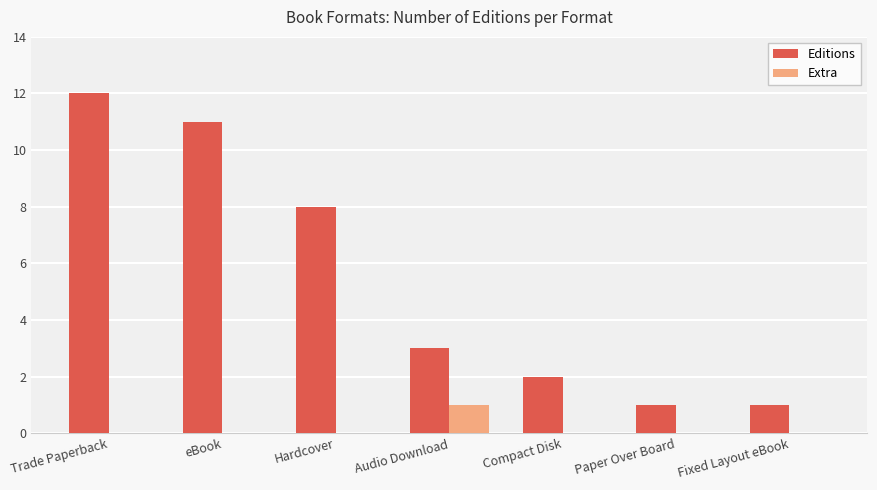

Reading left to right, transcribe all the data shown in this chart.

Editions: 12	11	8	3	2	1	1
Extra: 0	0	0	1	0	0	0